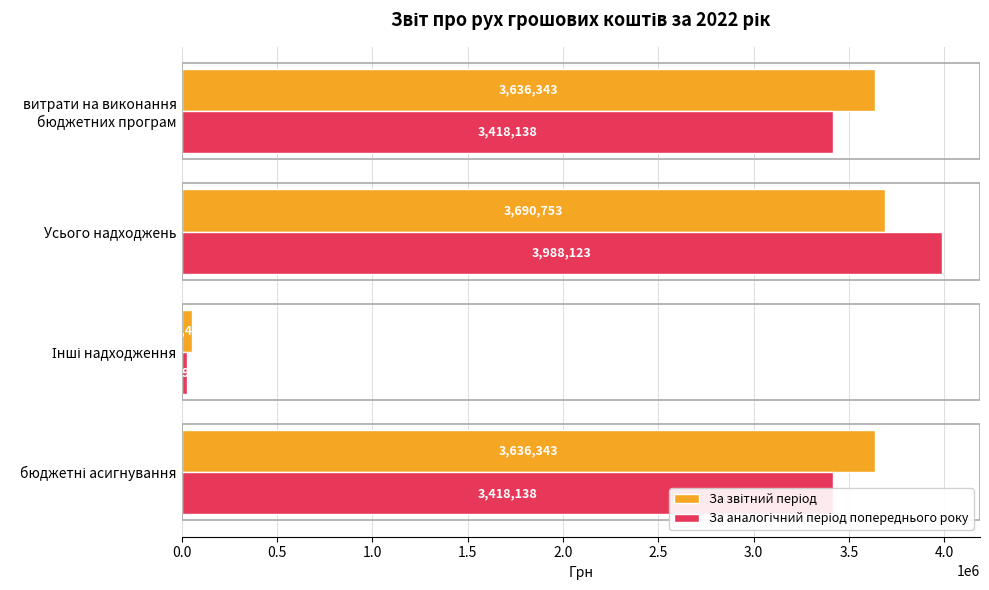

What is the spread (max minus min) of values at Усього надходжень?

297370